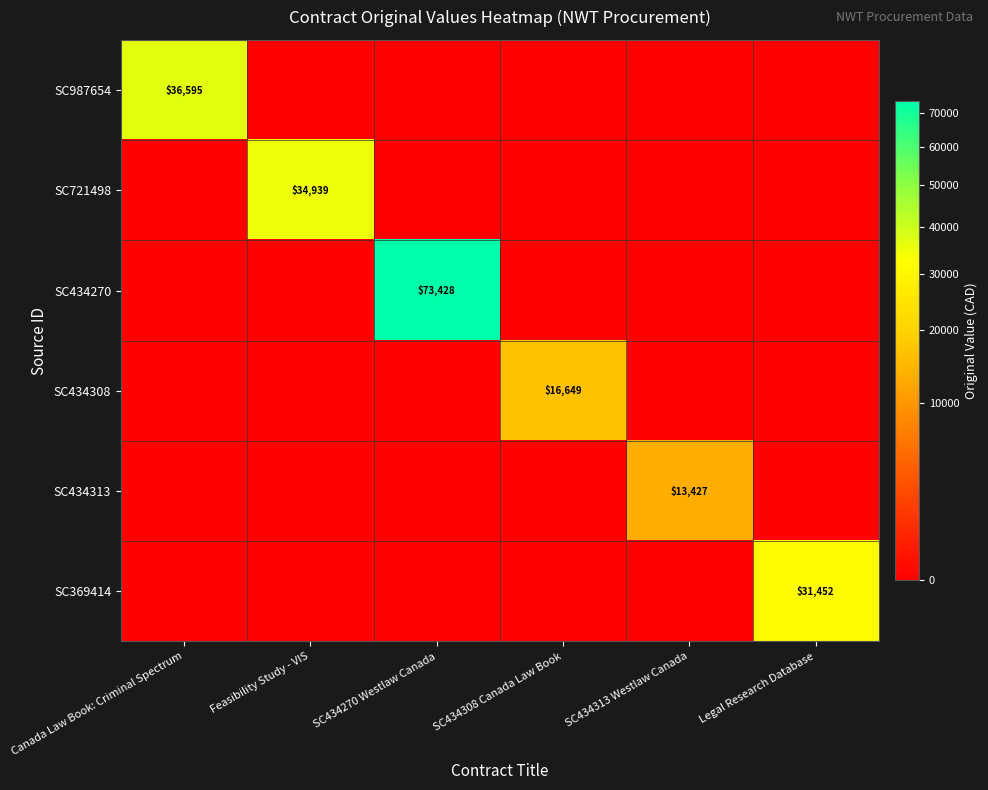

Is it true that SC721498 equals 0.0 at Legal Research Database?

True